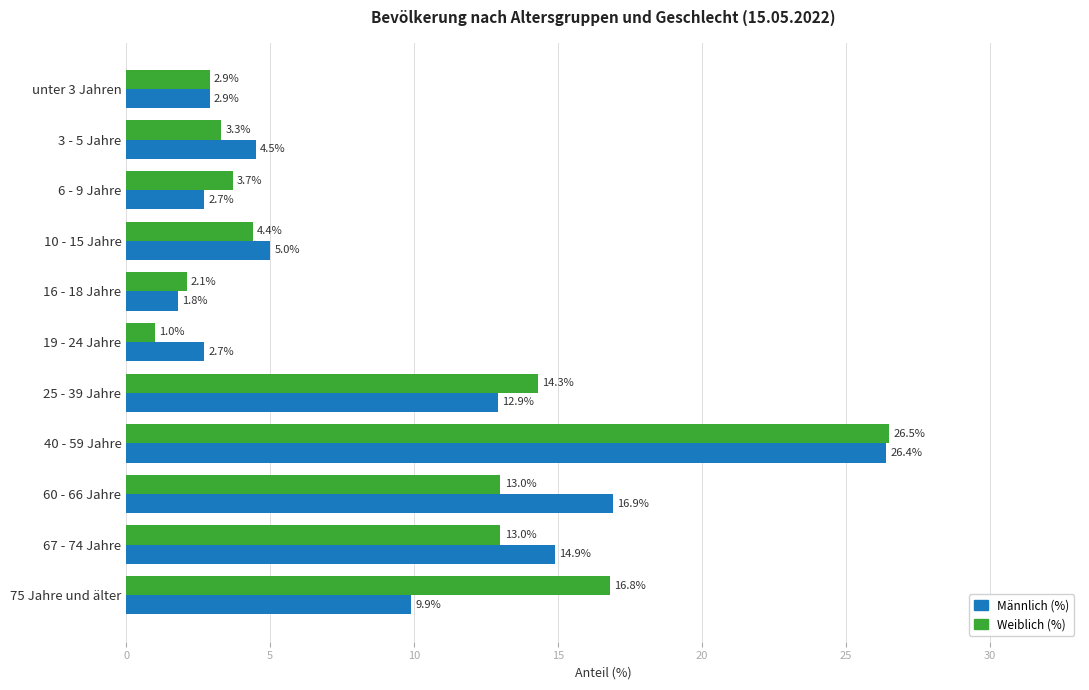

What is the lowest value of the Weiblich (%) series?

1.0